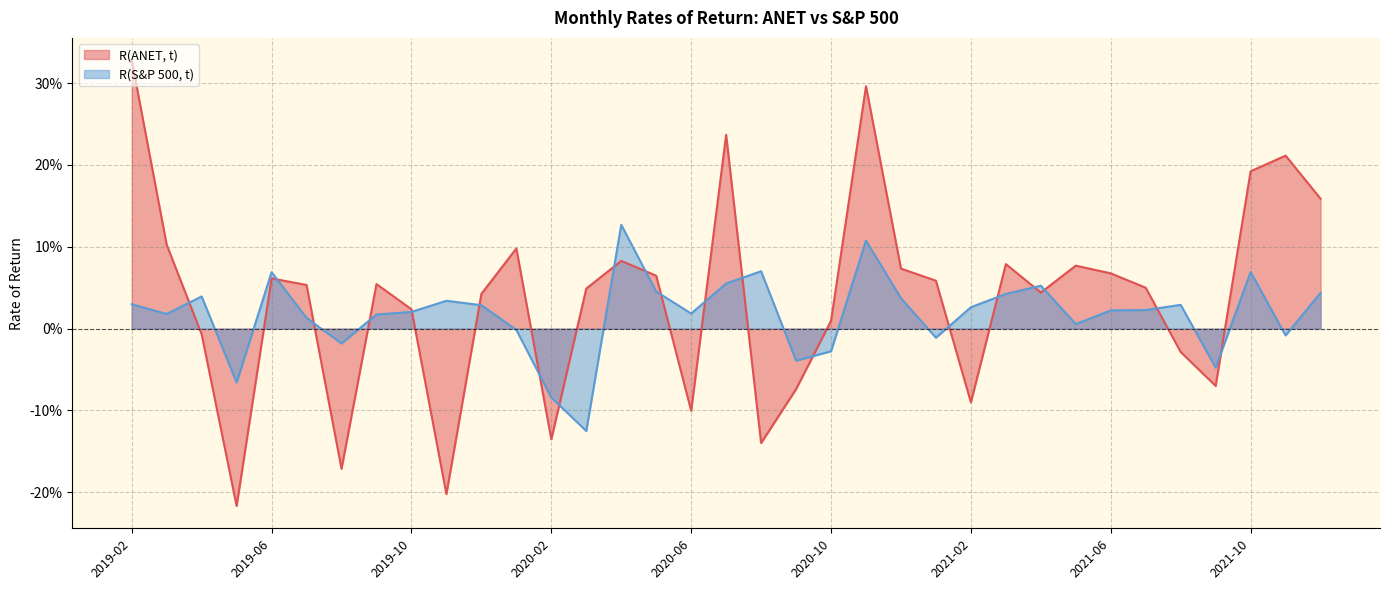

How many lines are shown in the chart?

2